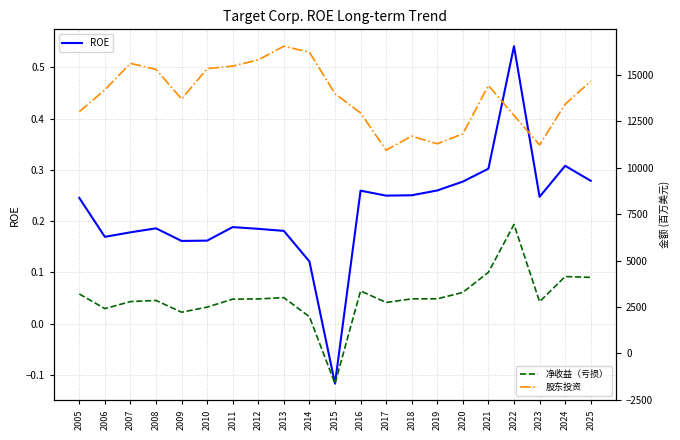

In 净收益（亏损）, how many points are higher than both neighbors (excluding endpoints)?

5